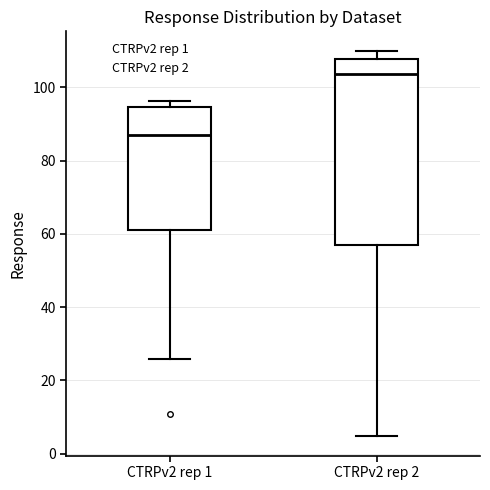

Reading left to right, transcribe this box plot: for each box, give where its median line is, the range the box spans, and where its two whiskers end, as read against the y-axis. The values are not printed on the chart, so give them approximately, as read against the axis.

CTRPv2 rep 1: median 86, box 62 to 94, whiskers 26 to 96
CTRPv2 rep 2: median 104, box 56 to 108, whiskers 4 to 110